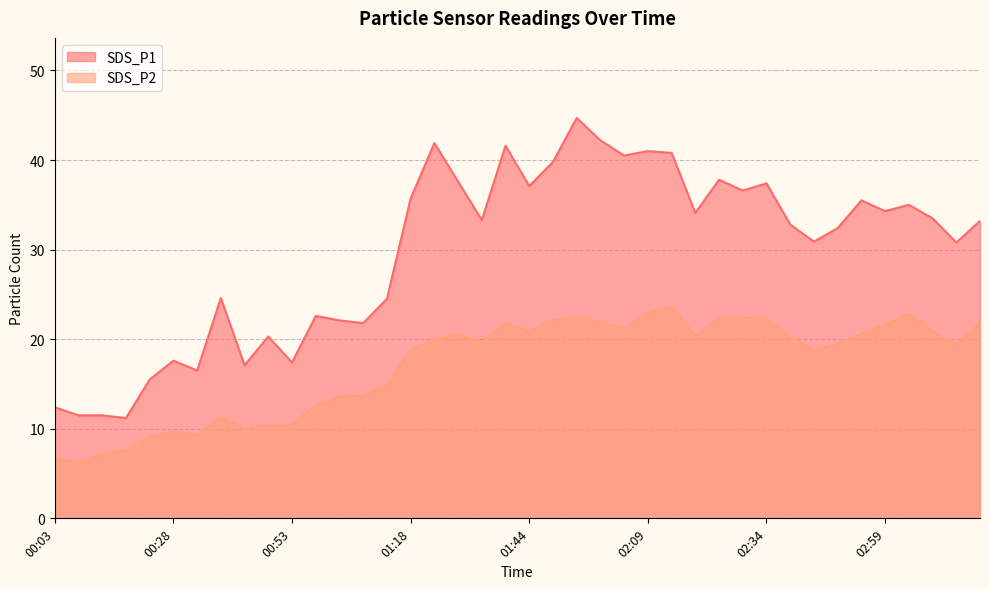

Does the chart display data point markers on the line(s)?

No